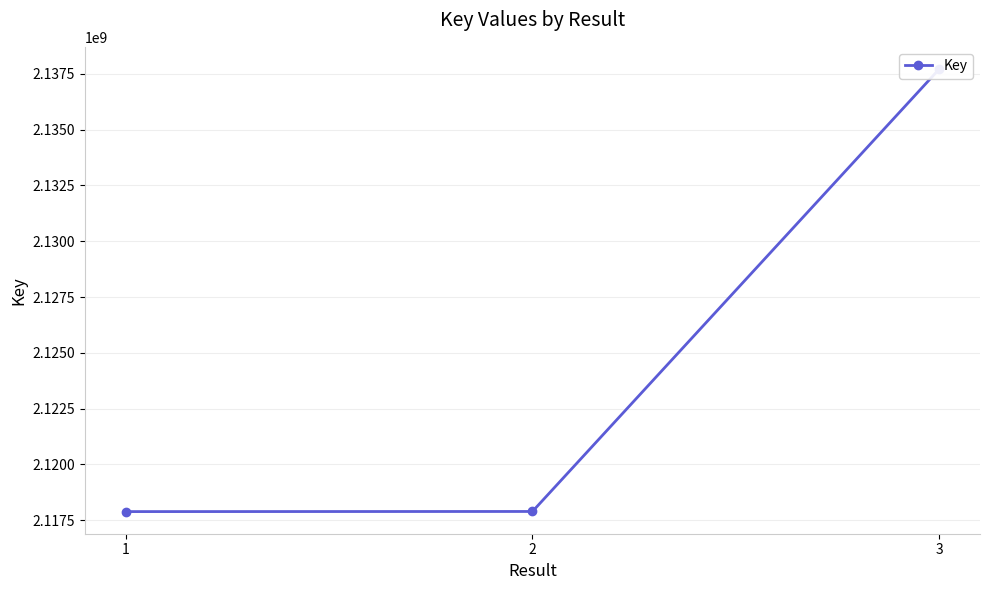

Reading left to right, list all the values displayed in this chart.

2117885607	2117890880	2137717839